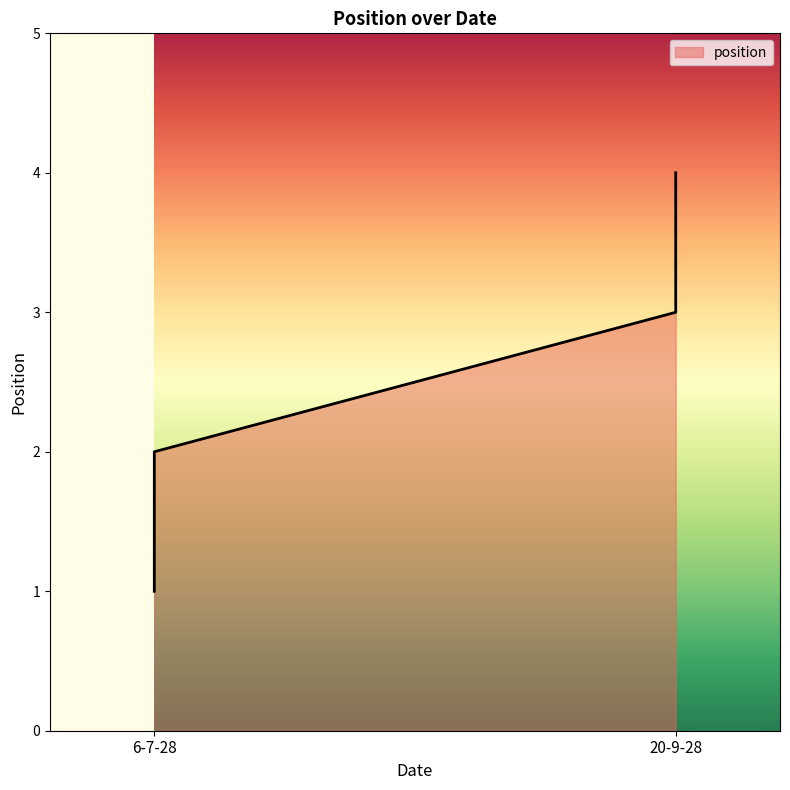

Count the values in the range 2 to 4.

3